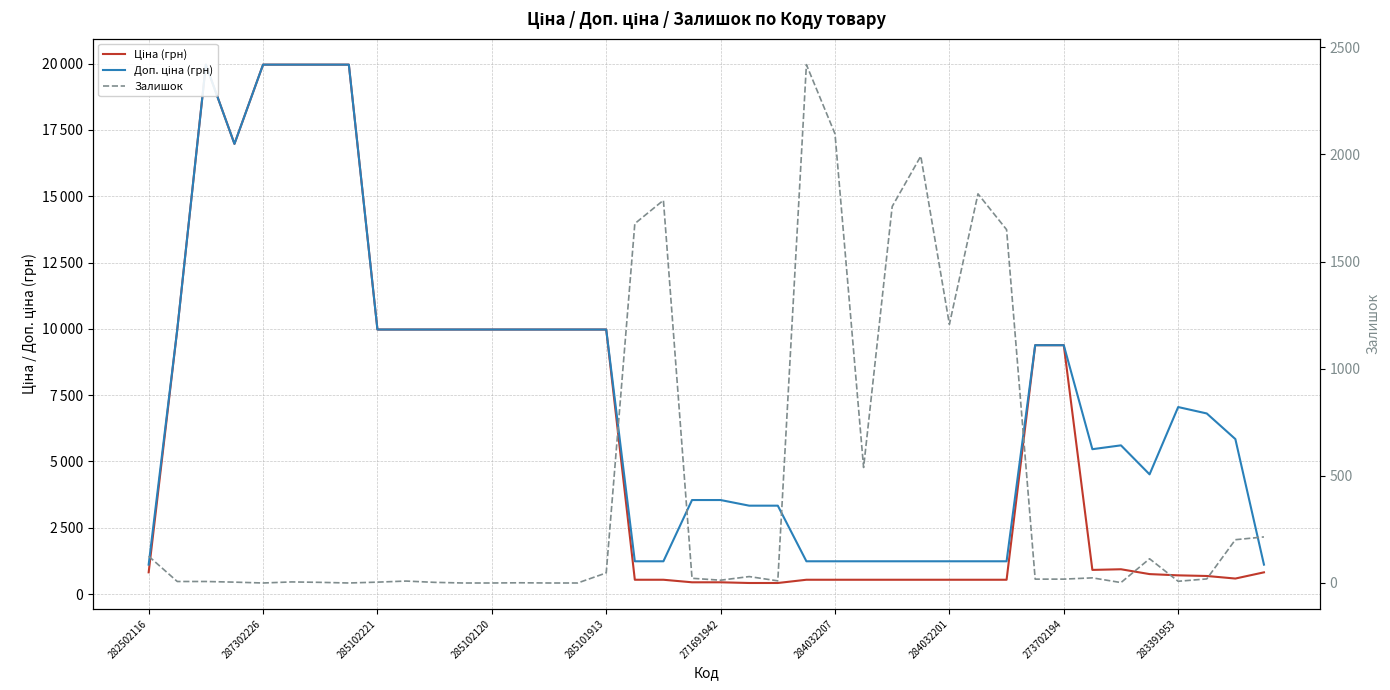

What is the difference between the maximum and second lowest values in the Доп. ціна (грн) series?

18855.0